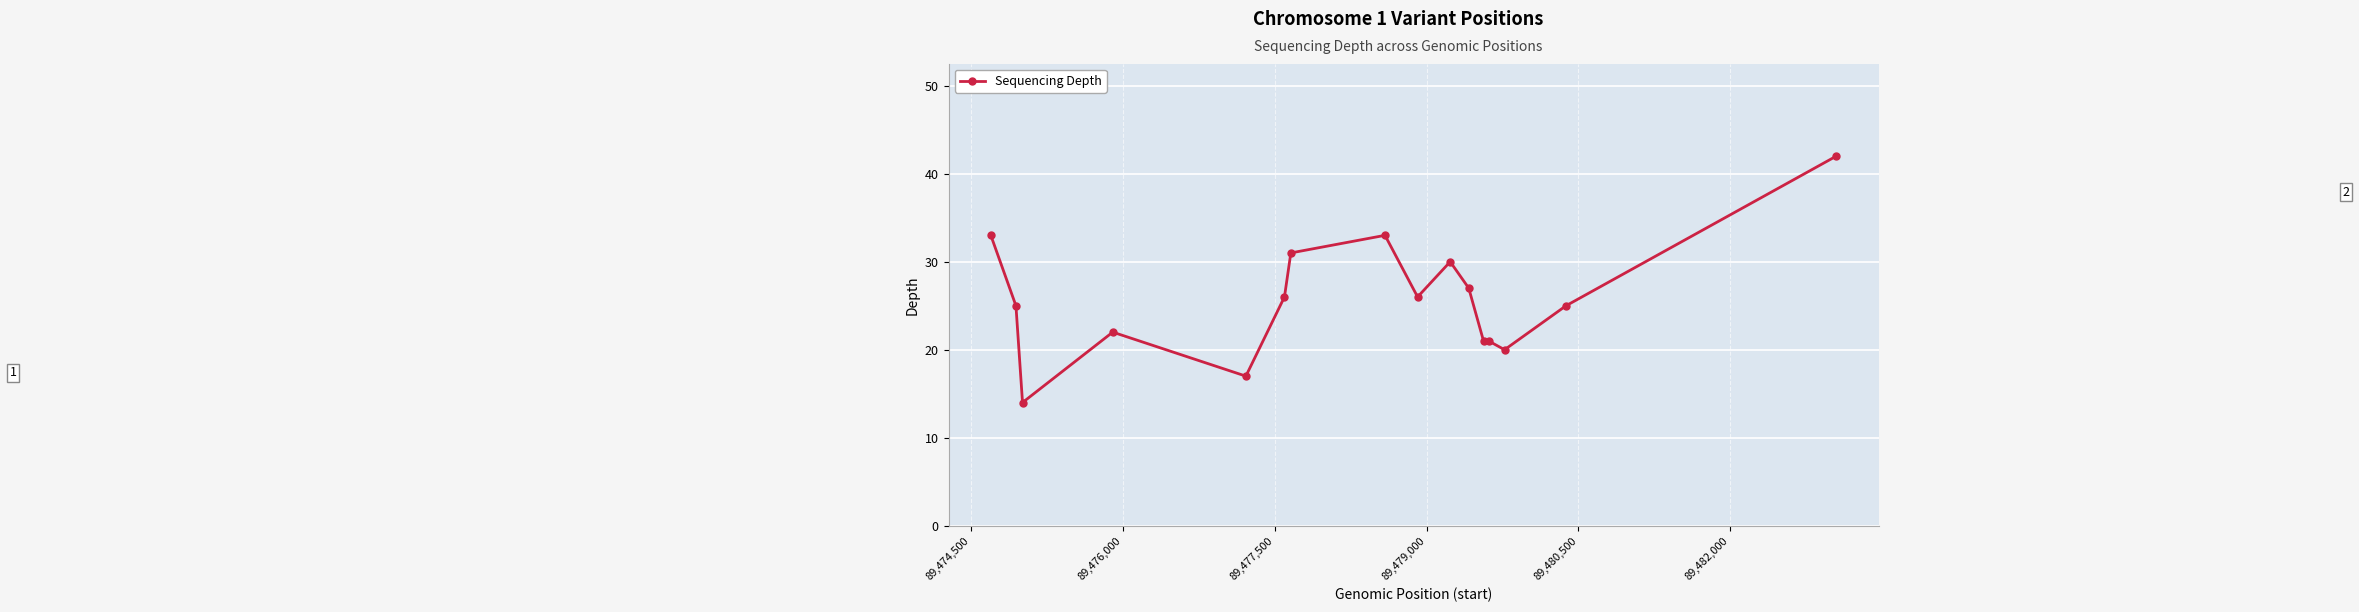

What is the smallest value displayed?

14